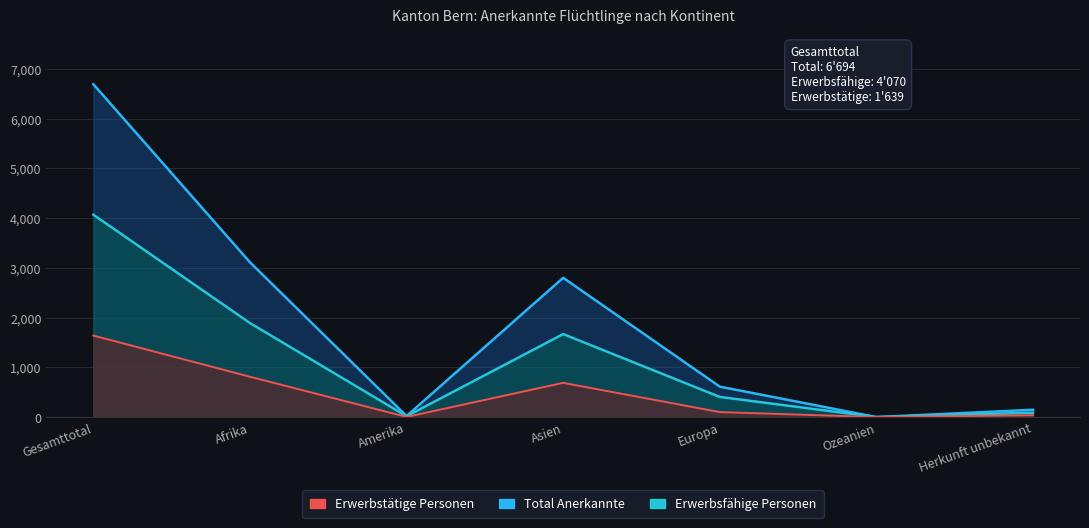

What is the difference between the maximum and minimum values in the Erwerbsfähige (Total) series?

4070